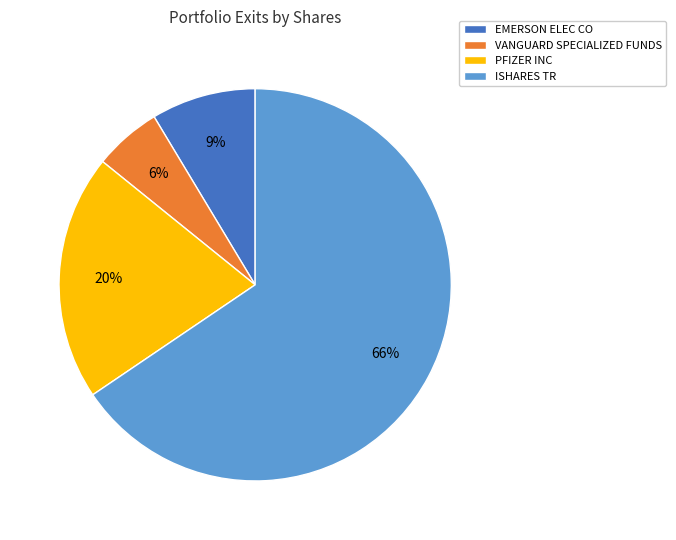

Between ISHARES TR and PFIZER INC, which is larger?

ISHARES TR